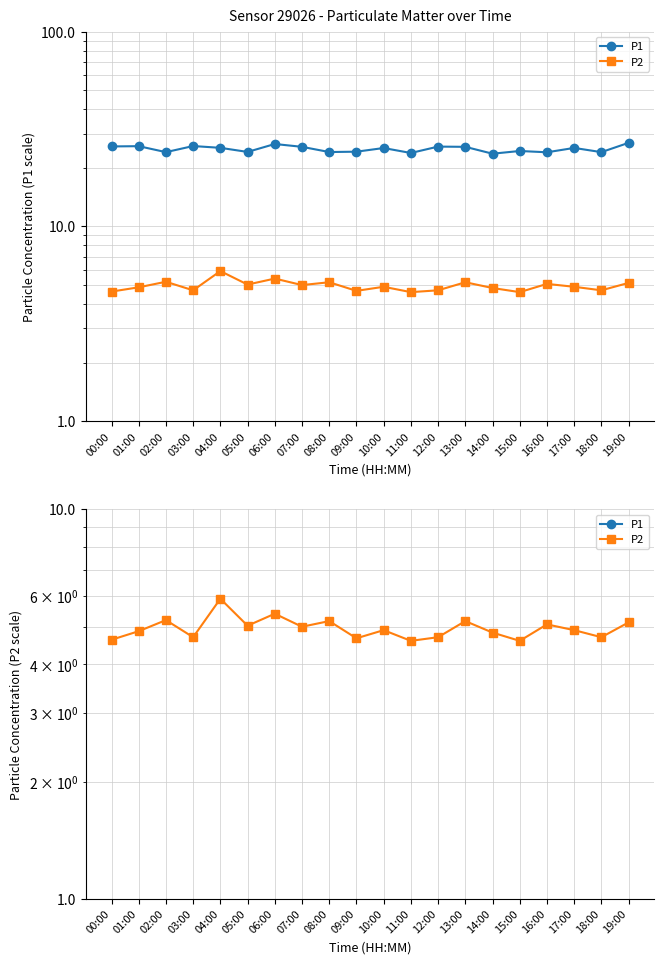

How many interior local valleys does the P2 series have?

7